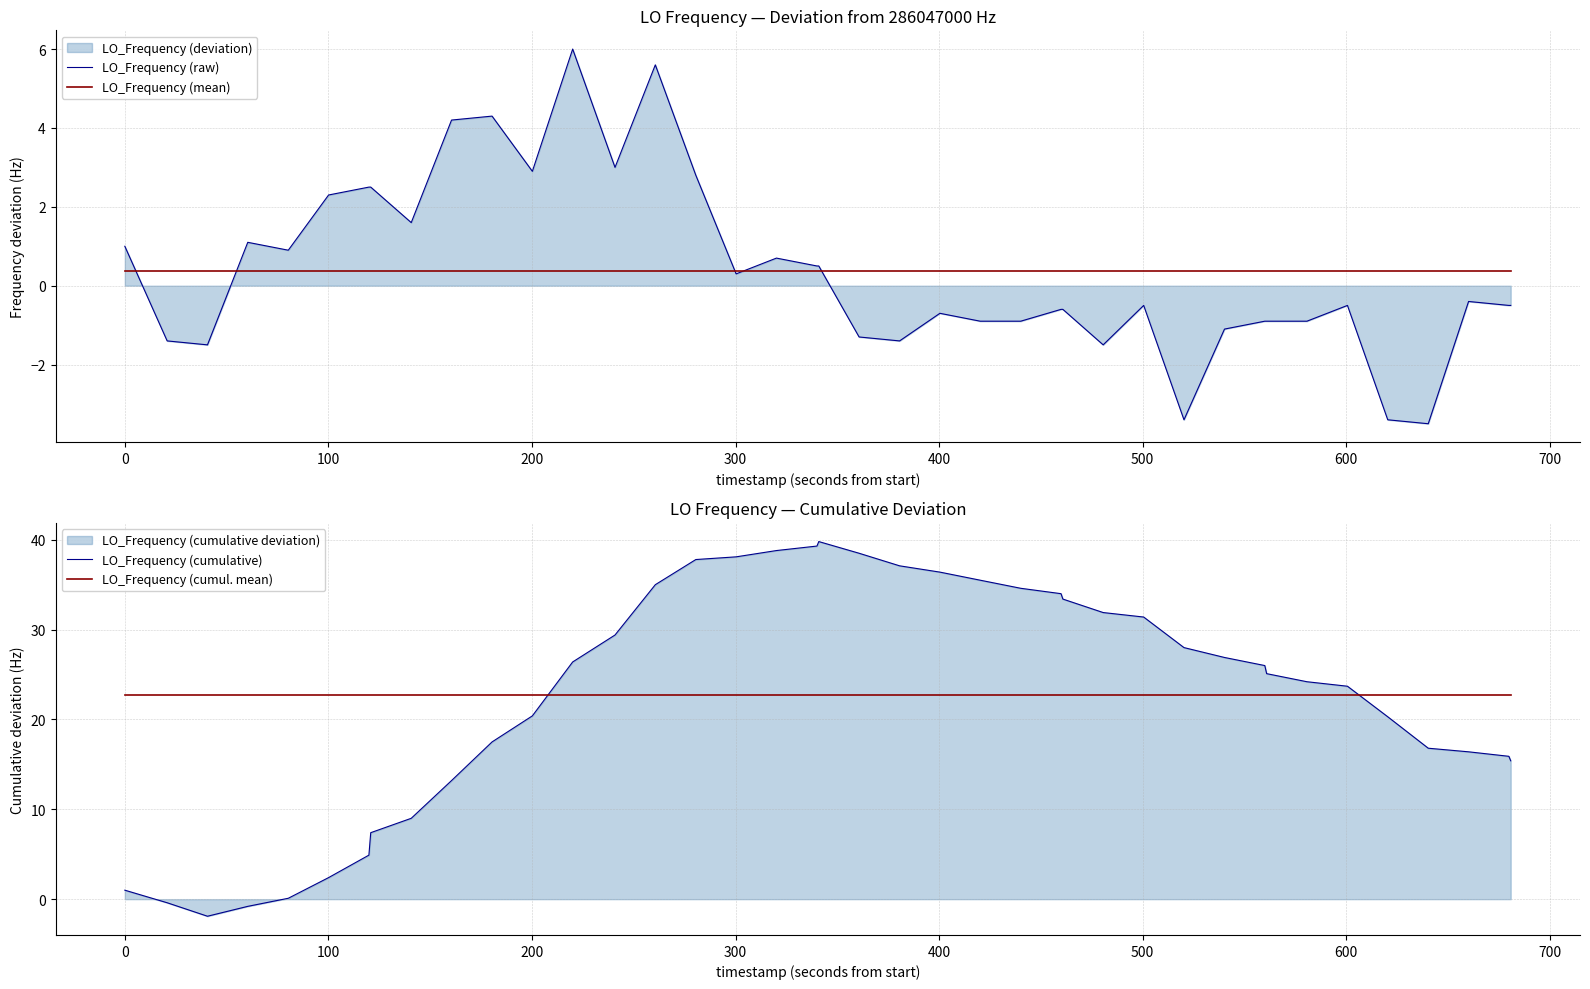

What is the minimum value for LO_Frequency (raw)?

-3.5